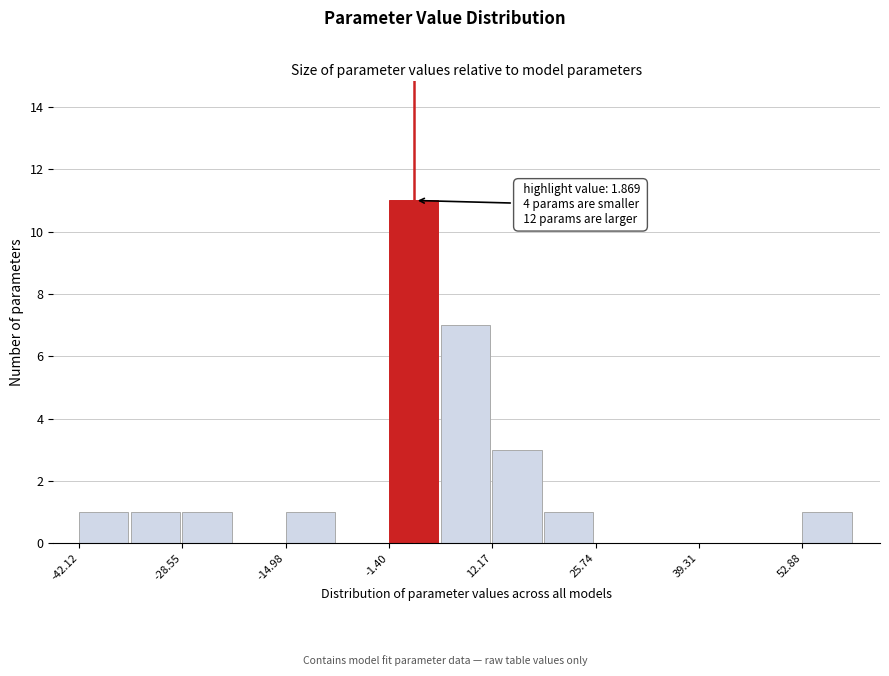

Around what value on the x-axis is the tallest bar? Give the approximate position of its centre, as read against the axis.

2